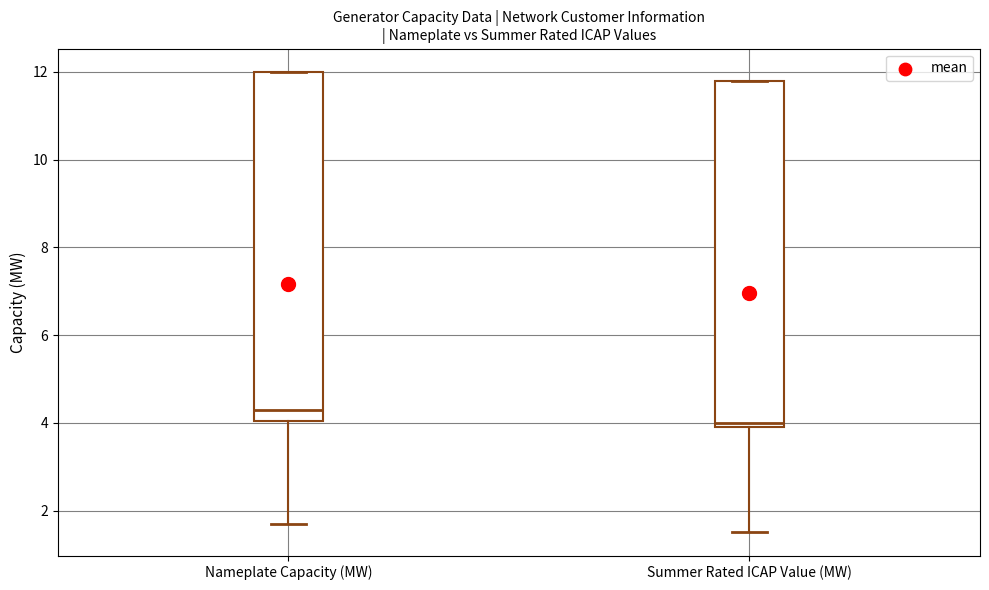

Reading left to right, transcribe this box plot: for each box, give where its median line is, the range the box spans, and where its two whiskers end, as read against the y-axis. The values are not printed on the chart, so give them approximately, as read against the axis.

Nameplate Capacity (MW): median 4.4, box 4.0 to 12.0, whiskers 1.8 to 12.0
Summer Rated ICAP Value (MW): median 4.0 (just above the box's lower edge), box 4.0 to 11.8, whiskers 1.6 to 11.8